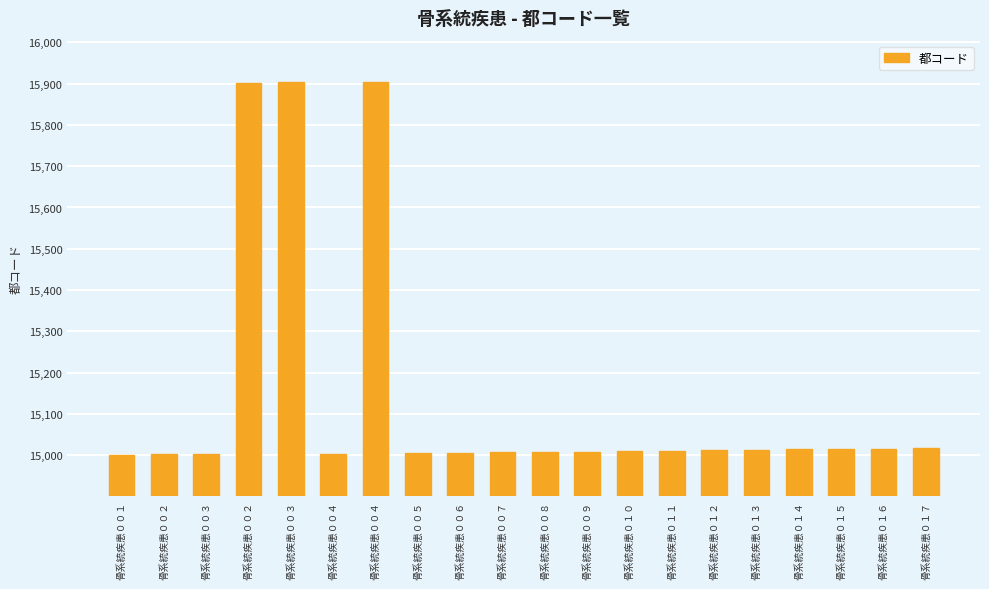

Which category has the highest value across all series?

骨系統疾患００４